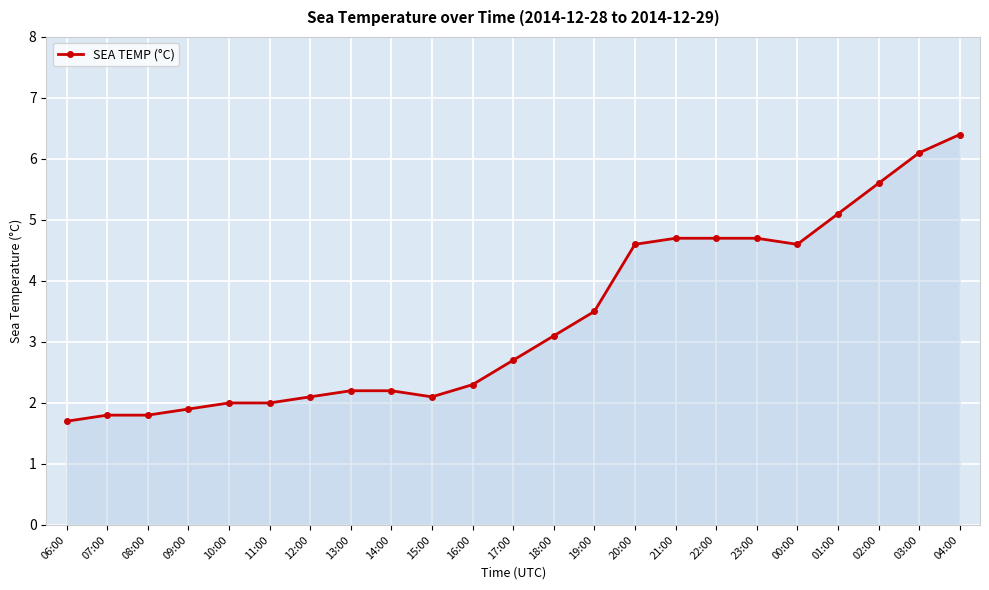

Reading left to right, transcribe all the data shown in this chart.

1.7	1.8	1.8	1.9	2.0	2.0	2.1	2.2	2.2	2.1	2.3	2.7	3.1	3.5	4.6	4.7	4.7	4.7	4.6	5.1	5.6	6.1	6.4